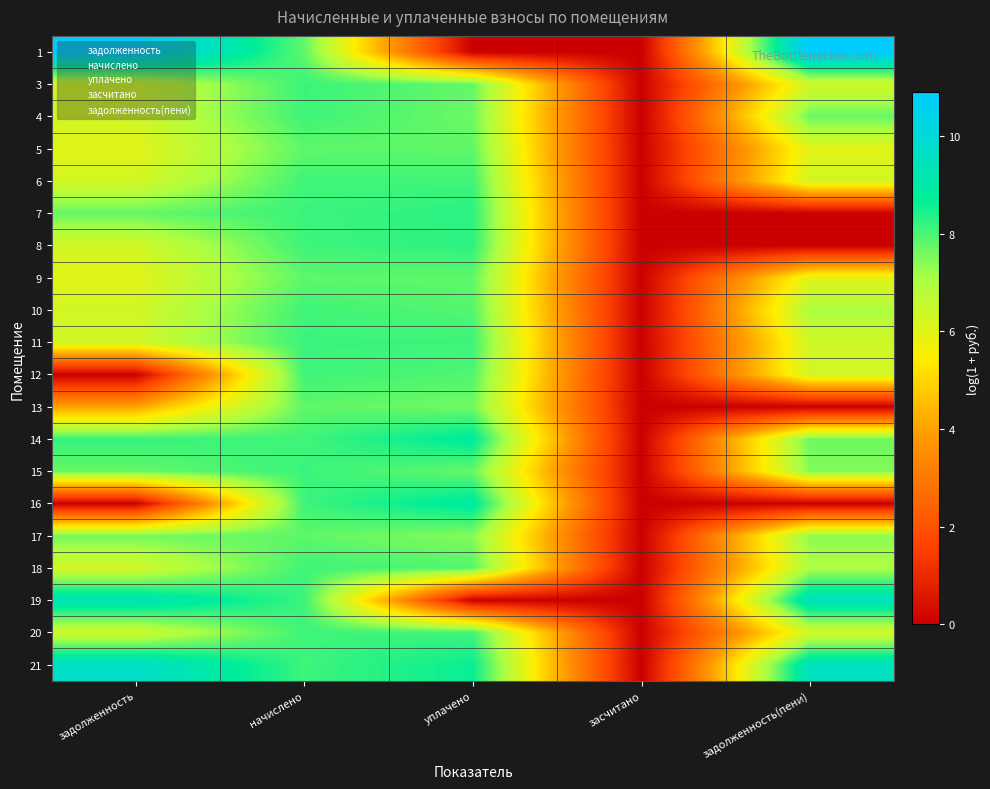

Reading left to right, transcribe all the data shown in this chart.

1: задолженность=10.9	начислено=7.8	уплачено=0.0	засчитано=0.0	задолженность(пени)=10.9
3: задолженность=6.4	начислено=8.1	уплачено=7.8	засчитано=0.0	задолженность(пени)=6.4
4: задолженность=6.4	начислено=8.1	уплачено=7.7	засчитано=0.0	задолженность(пени)=7.7
5: задолженность=6.0	начислено=7.8	уплачено=7.8	засчитано=0.0	задолженность(пени)=6.0
6: задолженность=6.3	начислено=8.1	уплачено=8.1	засчитано=0.0	задолженность(пени)=6.3
7: задолженность=7.7	начислено=8.1	уплачено=8.3	засчитано=0.0	задолженность(пени)=0.0
8: задолженность=6.3	начислено=8.1	уплачено=8.3	засчитано=0.0	задолженность(пени)=0.0
9: задолженность=6.0	начислено=7.8	уплачено=7.8	засчитано=0.0	задолженность(пени)=6.0
10: задолженность=6.3	начислено=8.1	уплачено=7.9	засчитано=0.0	задолженность(пени)=7.0
11: задолженность=6.4	начислено=8.2	уплачено=8.1	засчитано=0.0	задолженность(пени)=6.4
12: задолженность=0.0	начислено=8.1	уплачено=7.9	засчитано=0.0	задолженность(пени)=6.3
13: задолженность=4.0	начислено=7.8	уплачено=7.6	засчитано=0.0	задолженность(пени)=0.0
14: задолженность=8.2	начислено=8.1	уплачено=8.8	засчитано=0.0	задолженность(пени)=7.7
15: задолженность=7.7	начислено=8.2	уплачено=7.7	засчитано=0.0	задолженность(пени)=7.5
16: задолженность=0.0	начислено=8.1	уплачено=8.9	засчитано=0.0	задолженность(пени)=0.0
17: задолженность=7.6	начислено=7.8	уплачено=7.4	засчитано=0.0	задолженность(пени)=7.4
18: задолженность=6.3	начислено=8.1	уплачено=7.9	засчитано=0.0	задолженность(пени)=7.0
19: задолженность=9.4	начислено=8.2	уплачено=0.0	засчитано=0.0	задолженность(пени)=9.5
20: задолженность=6.4	начислено=8.1	уплачено=8.1	засчитано=0.0	задолженность(пени)=6.3
21: задолженность=9.7	начислено=8.1	уплачено=8.6	засчитано=0.0	задолженность(пени)=9.5